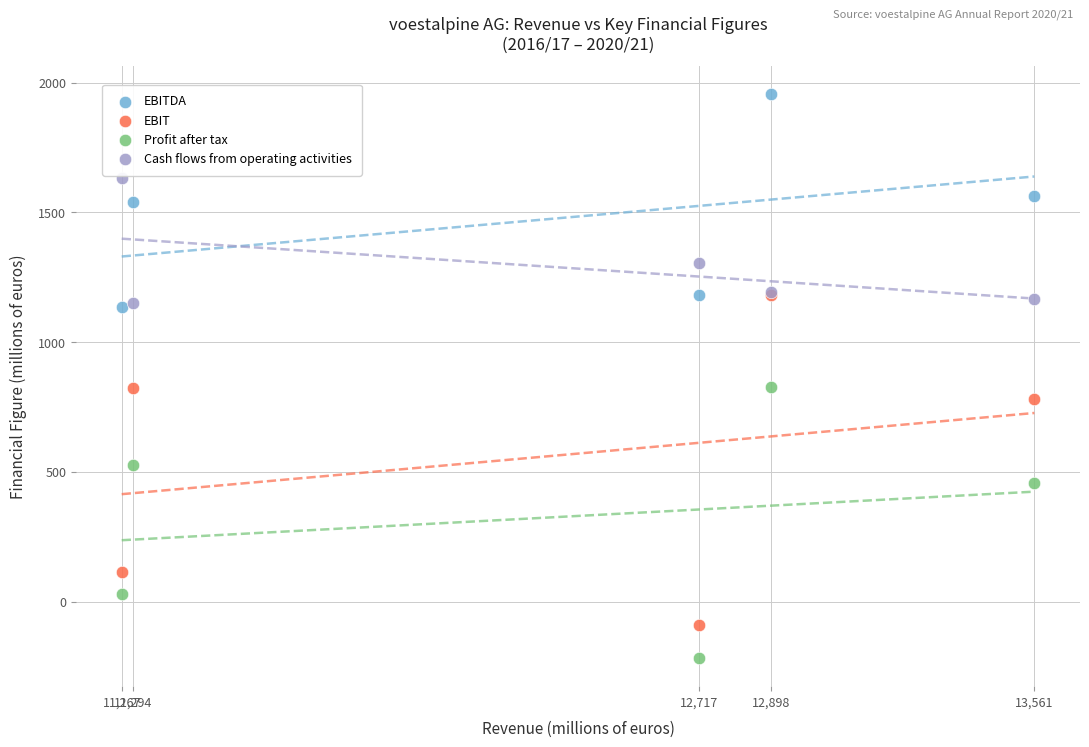

In the Cash flows from operating activities series, what Y value is closest to 1391?

1304.0